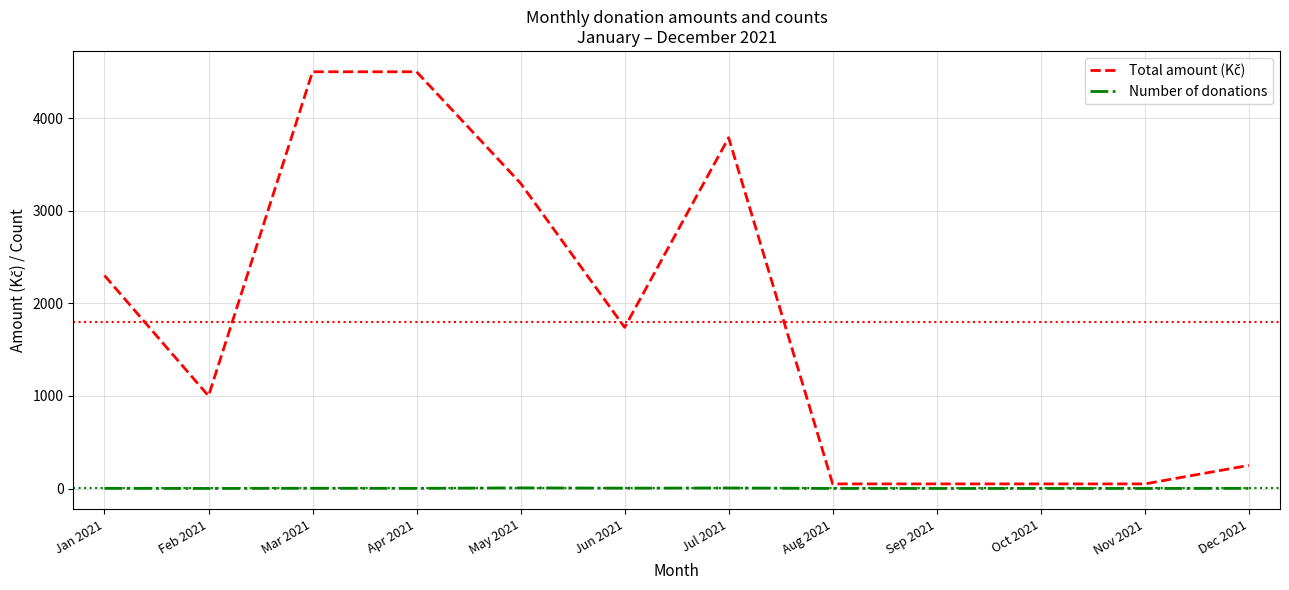

The Number of donations series shows 6 at Jul 2021. True or false?

True